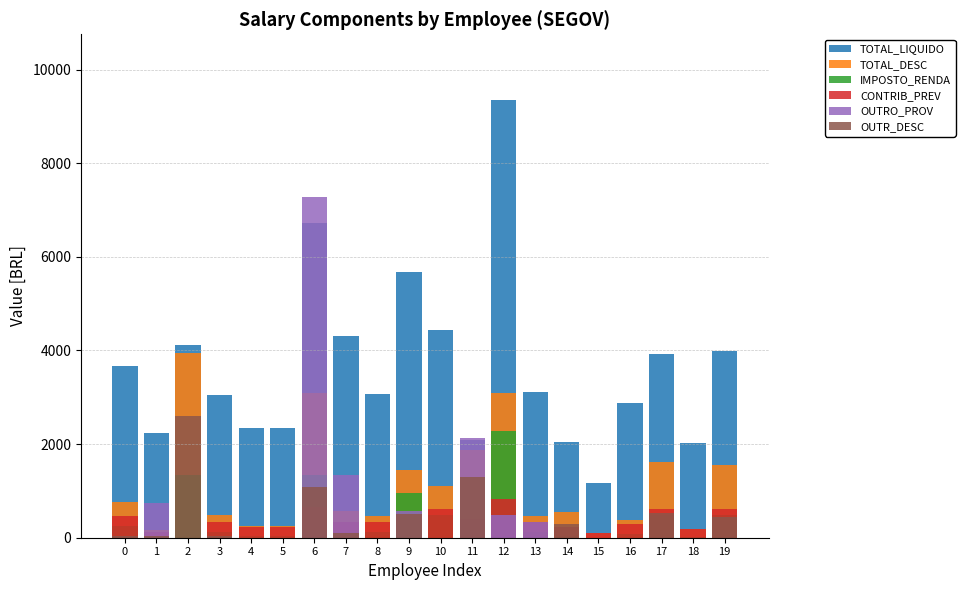

How many bars are there in each group?

6